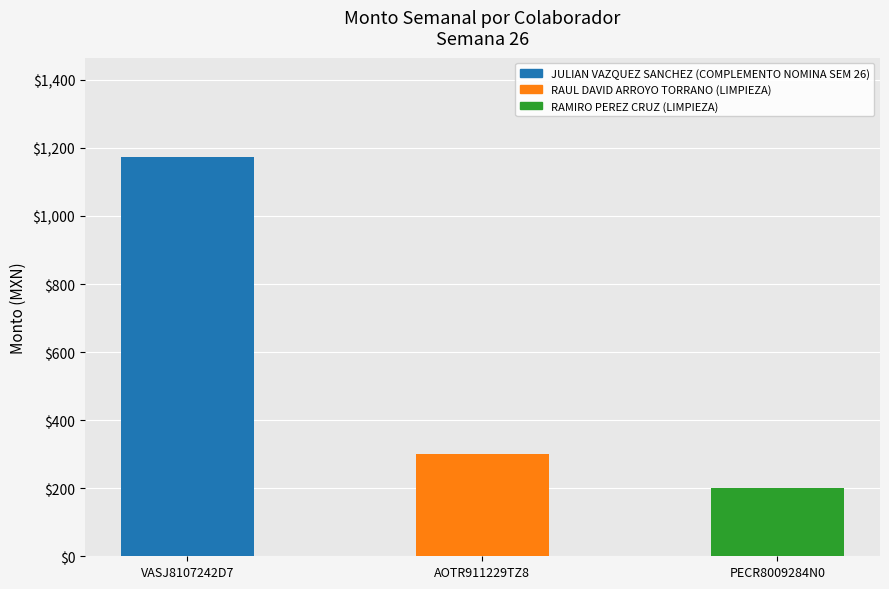

True or false: the data shows 61 at PECR8009284N0.

False